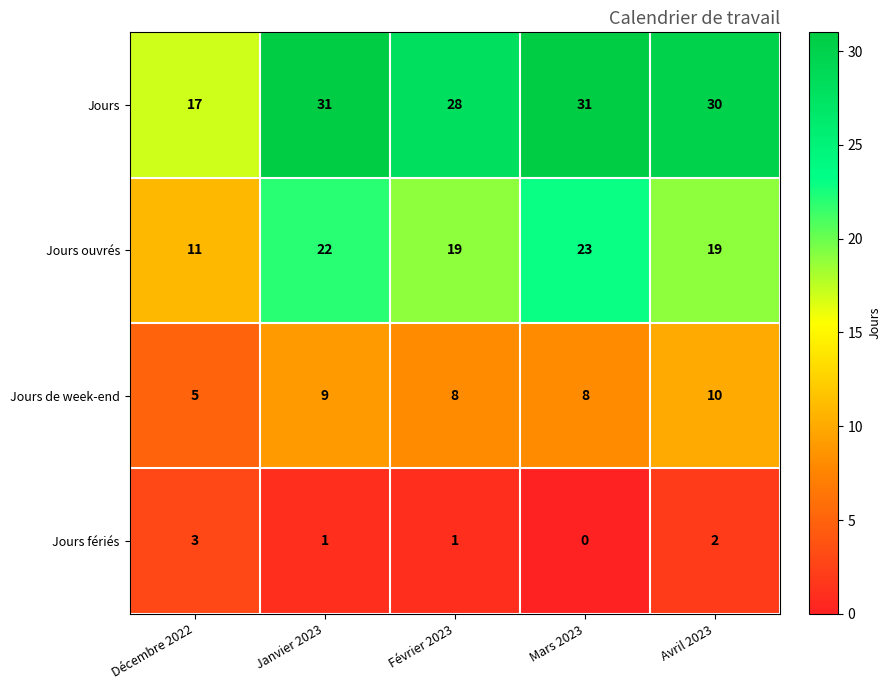

The value of Jours de week-end at Décembre 2022 is 3. True or false?

False